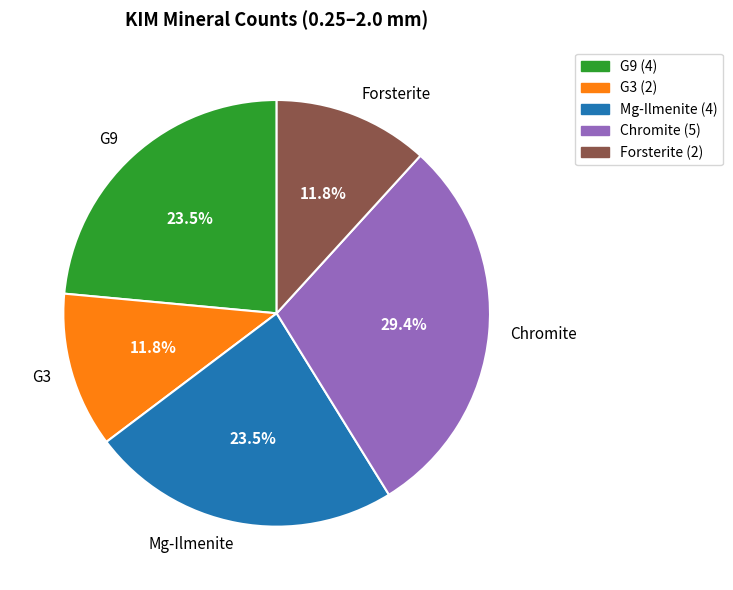

Is there any slice that represents more than half of the pie?

No